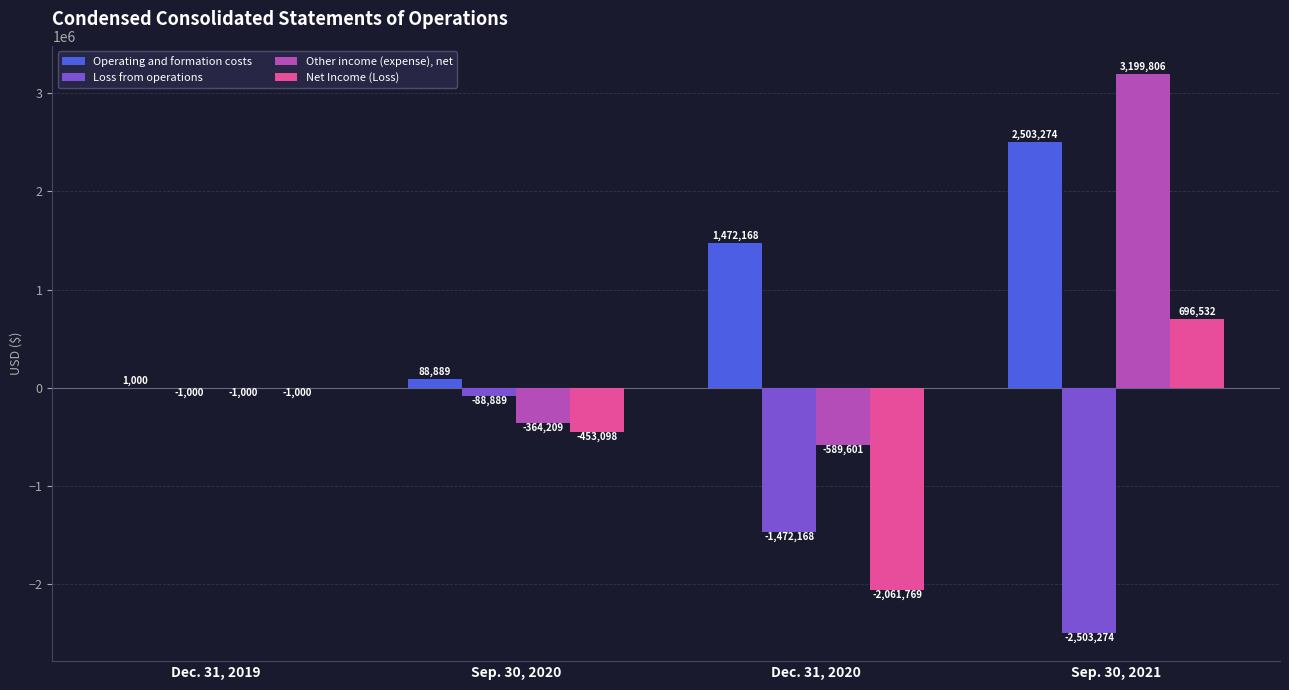

Which category has the highest value across all series?

Sep. 30, 2021